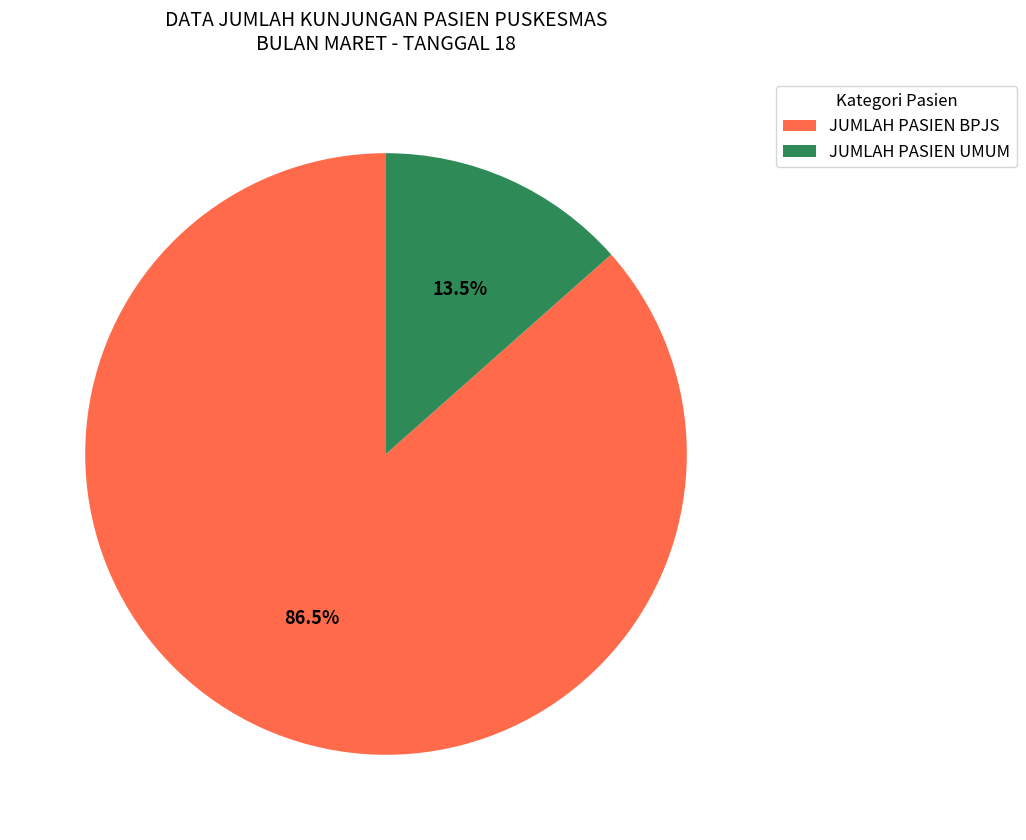

Does JUMLAH PASIEN UMUM represent more than half of the total?

No